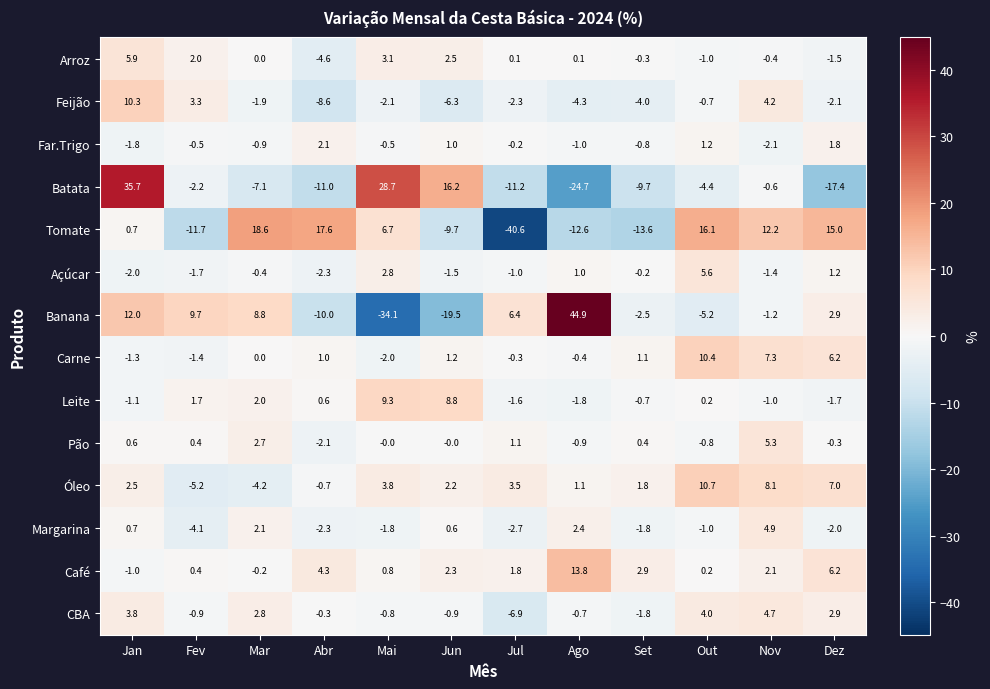

Read the Carne value at Fev.

-1.4